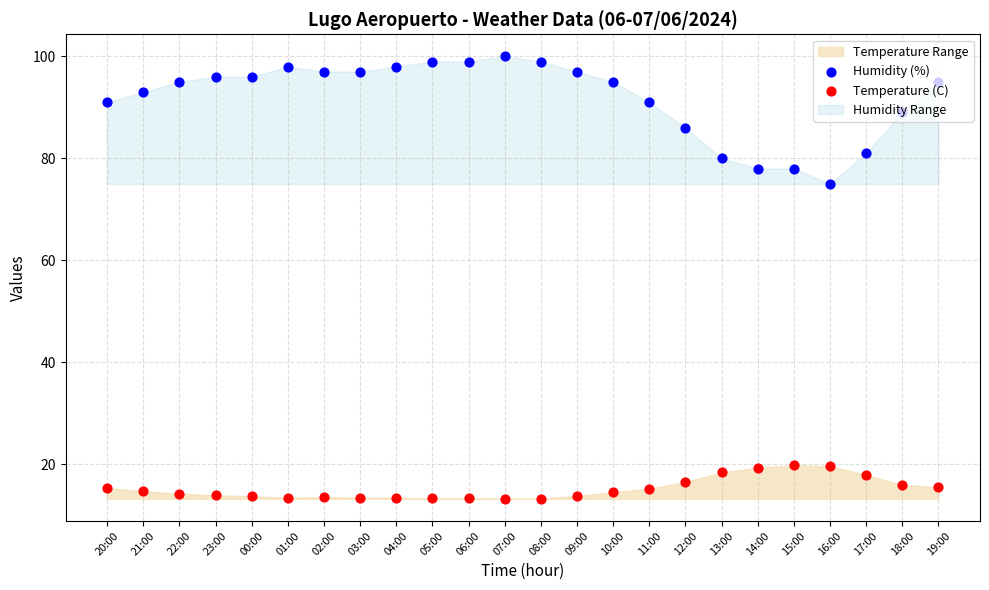

At which category is the sum across all series the highest?

07:00